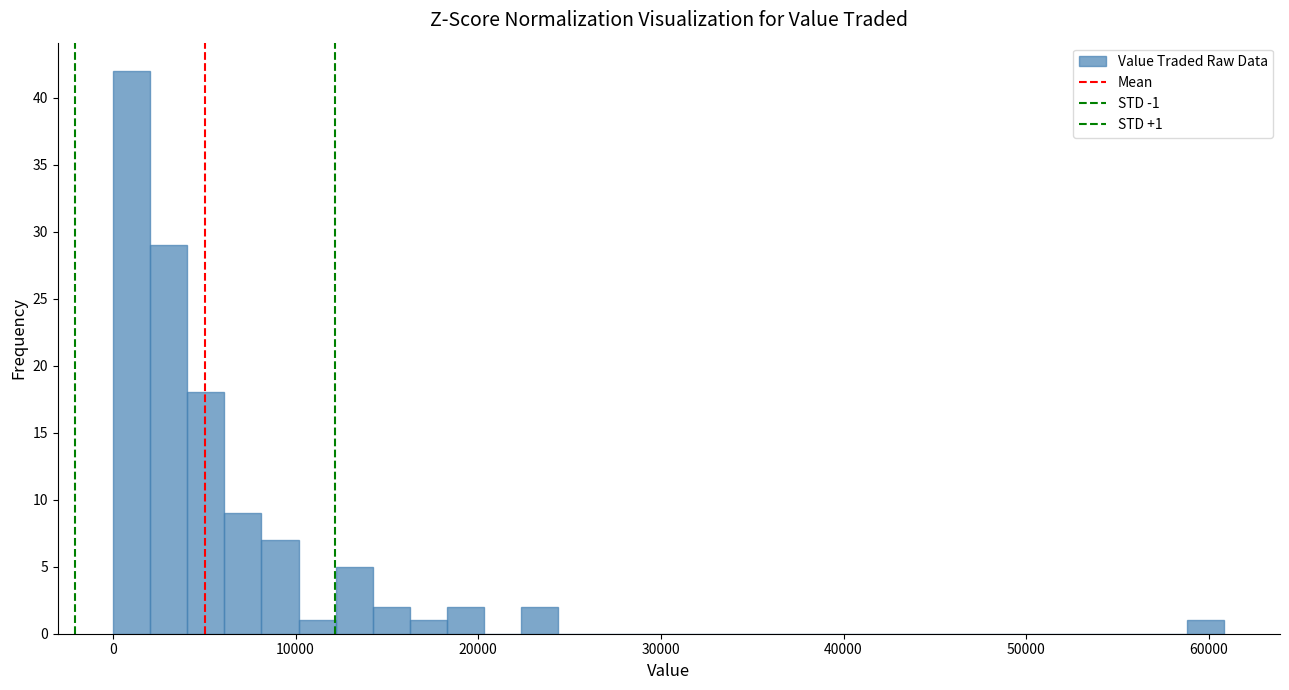

Read against the x-axis, roughly where is the centre of the tallest bar?

1000